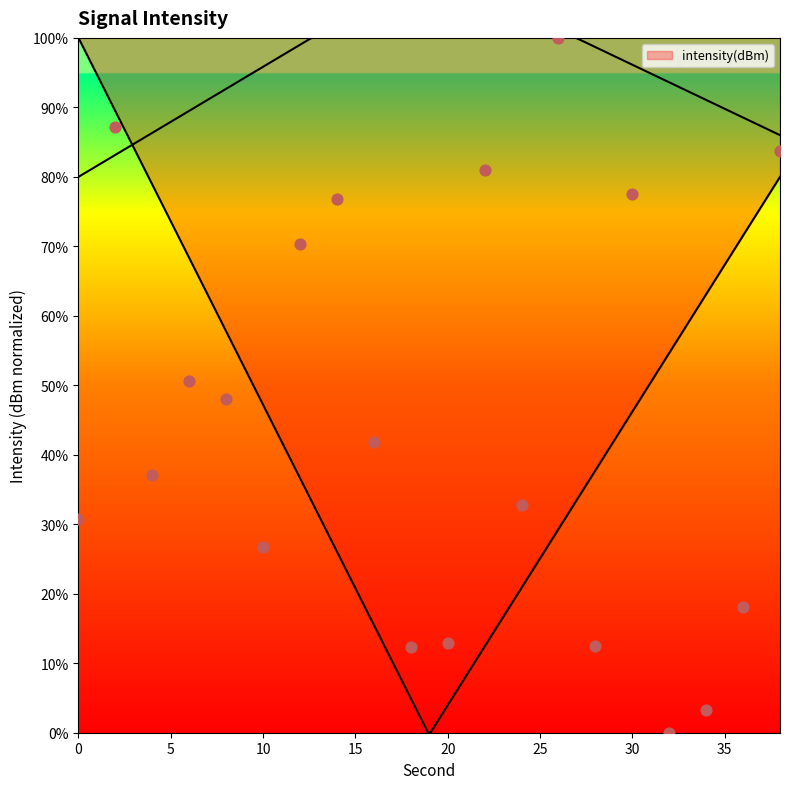

What is the change in value from 4 to 16?

+4.8